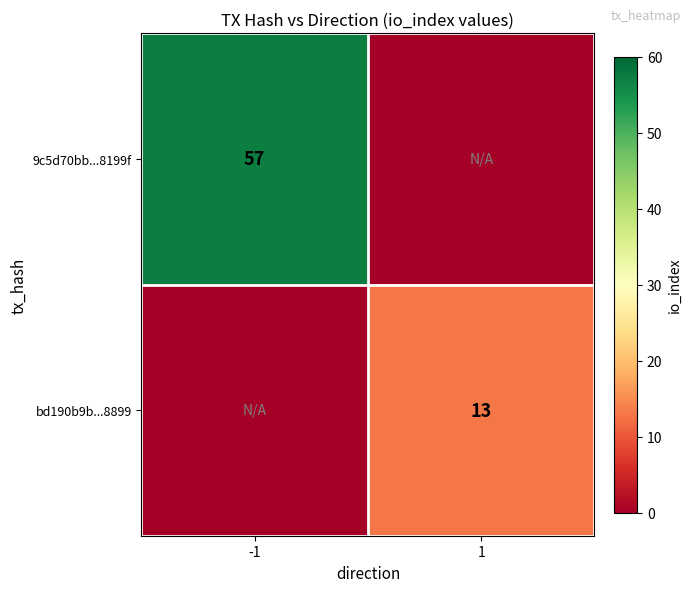

Between -1 and 1, which is larger?

-1